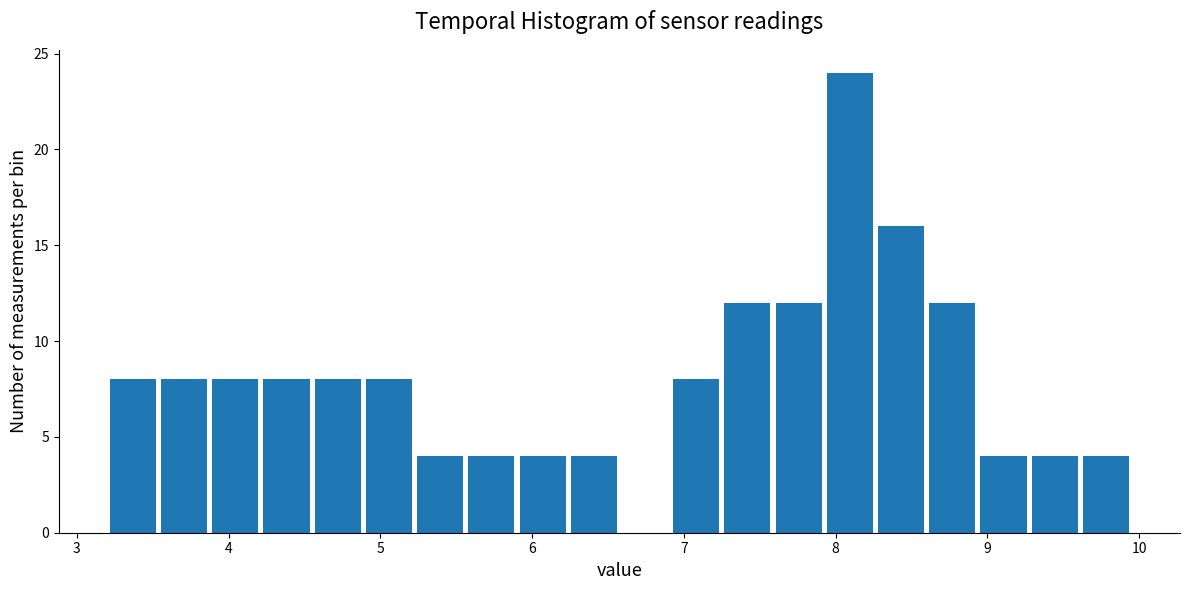

Read against the x-axis, roughly where is the centre of the tallest bar?

8.1